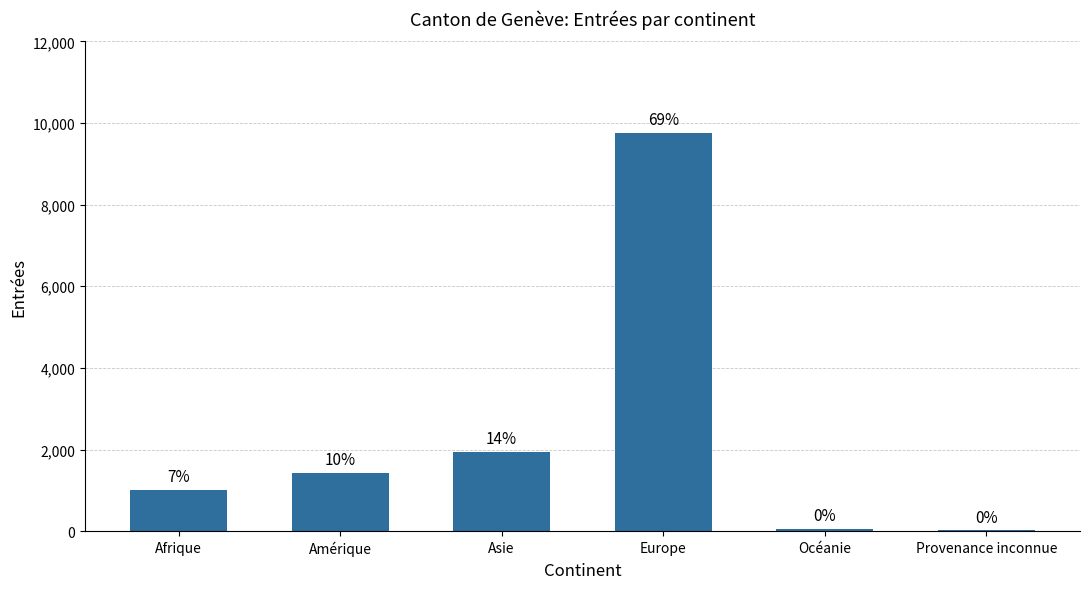

Rank the categories by value from lowest to highest.

Provenance inconnue, Océanie, Afrique, Amérique, Asie, Europe